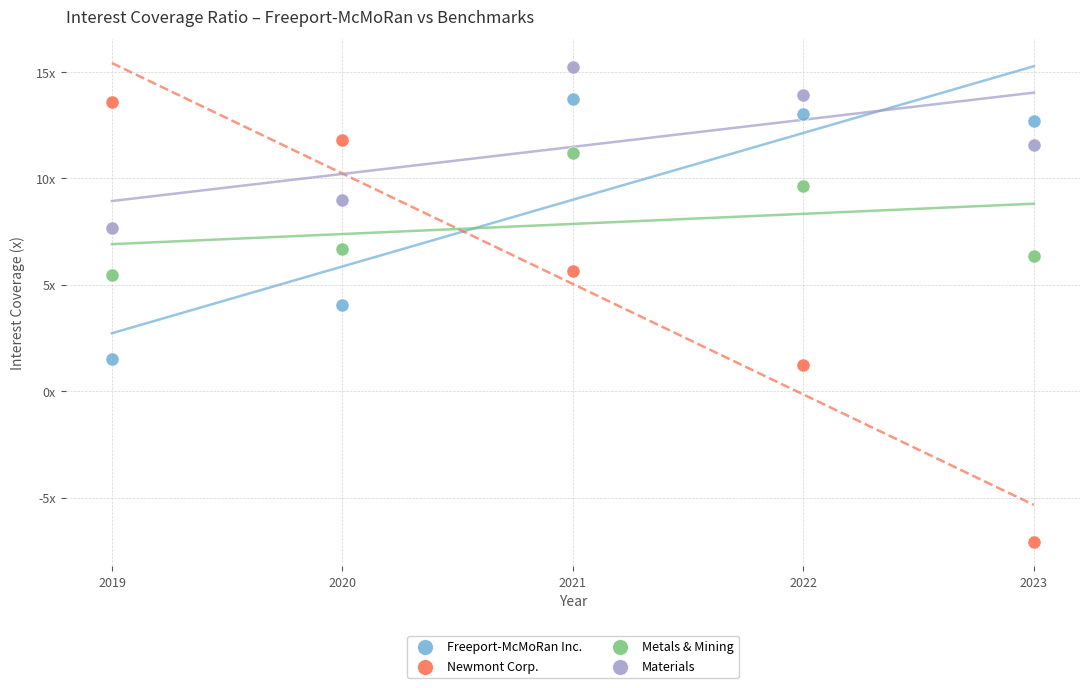

Which series contains the highest Y value?

Materials